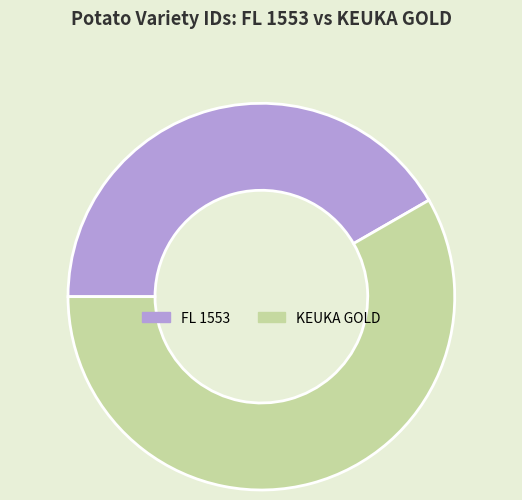

How many slices are in this pie chart?

2